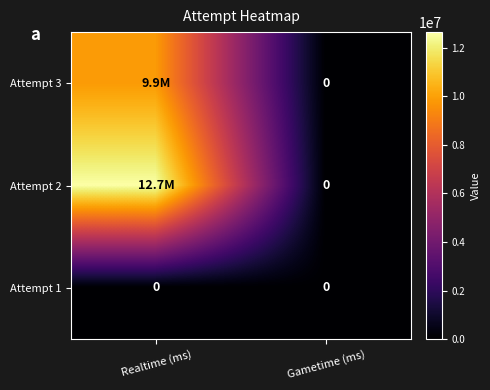

What is the average value of the Attempt 2 series?

6325280